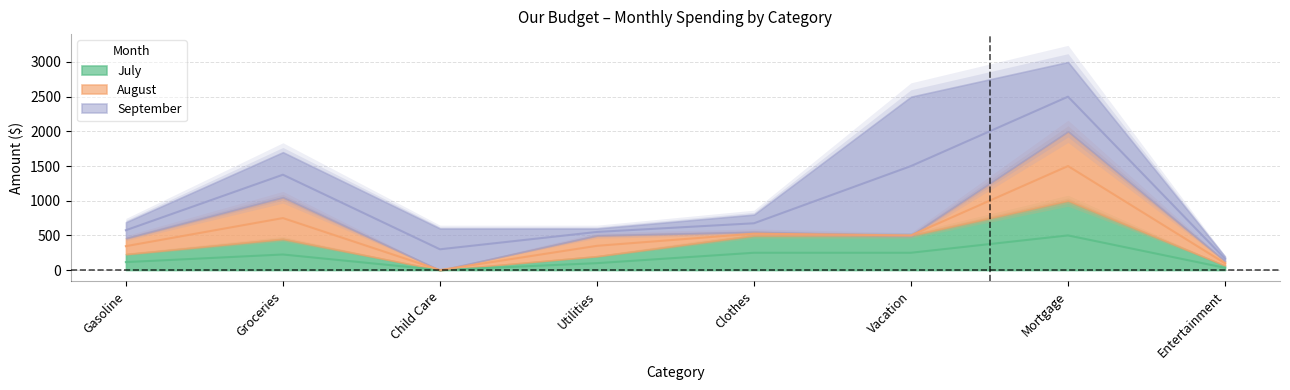

Between Gasoline and Entertainment, which series saw the biggest shift?

July